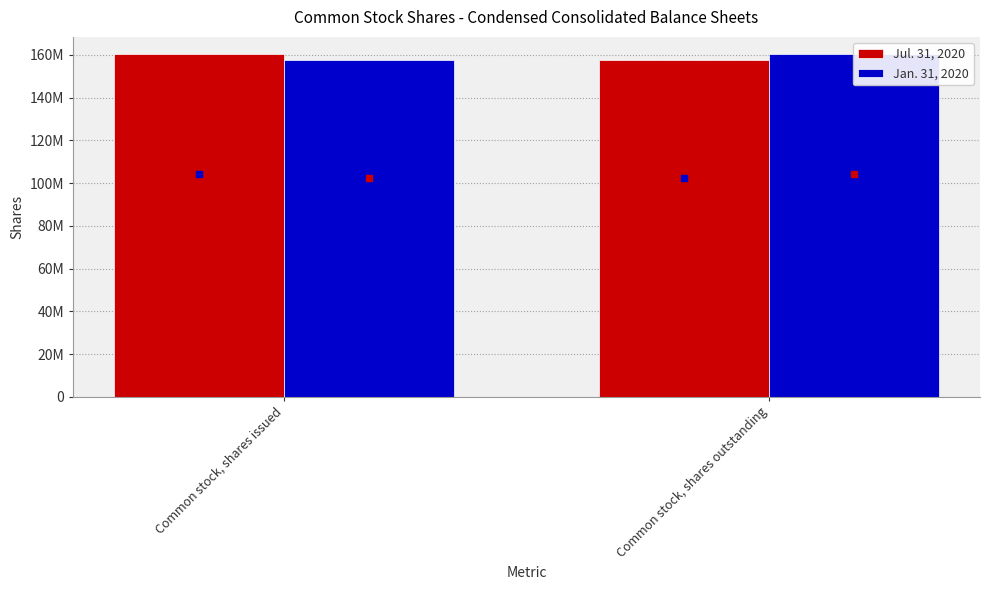

List the series in order of their peak value, lowest first.

Jul. 31, 2020, Jan. 31, 2020